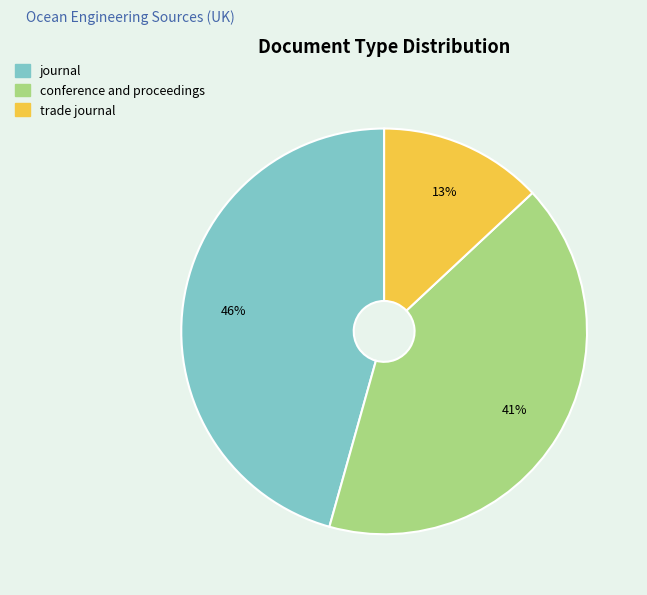

To the nearest percent, what percentage of the pie is conference and proceedings?

41%